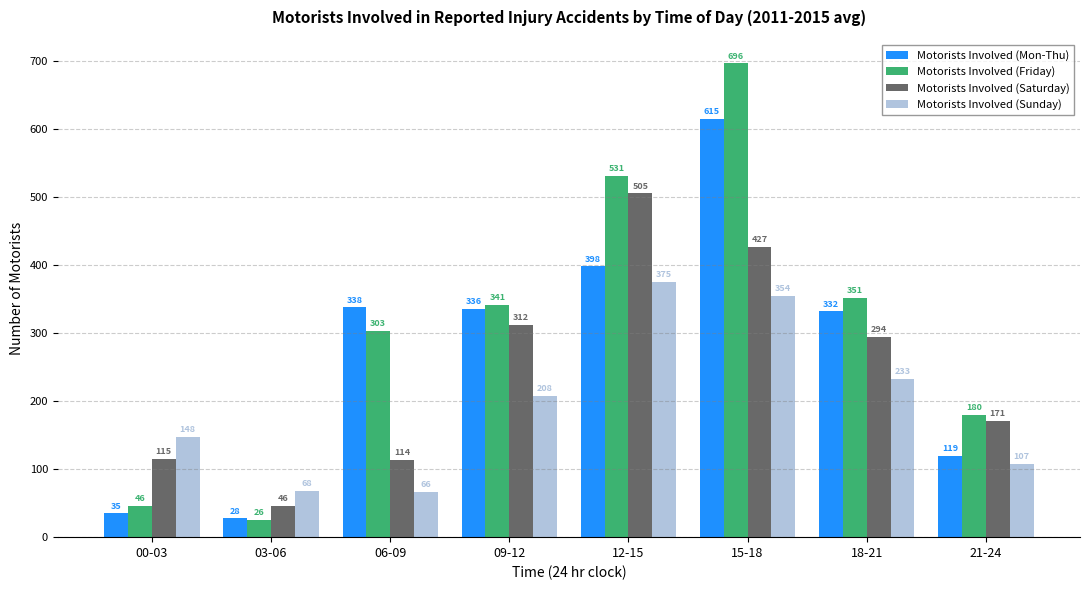

What value does the Motorists Involved (Sunday) series have at 15-18?

354.4